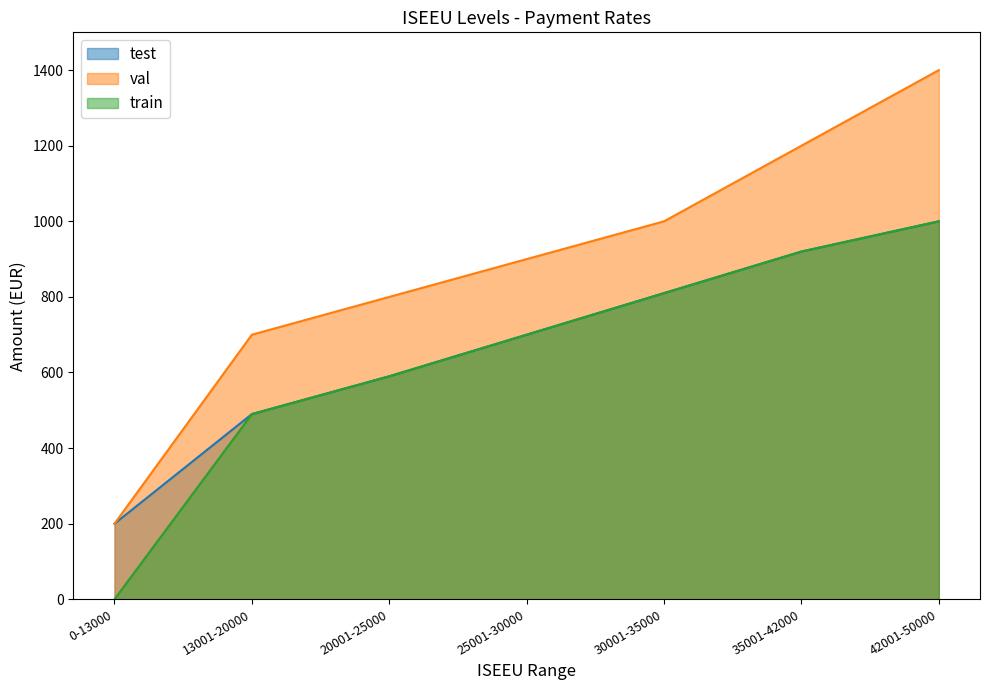

Count the test values in the range 490 to 920.

5